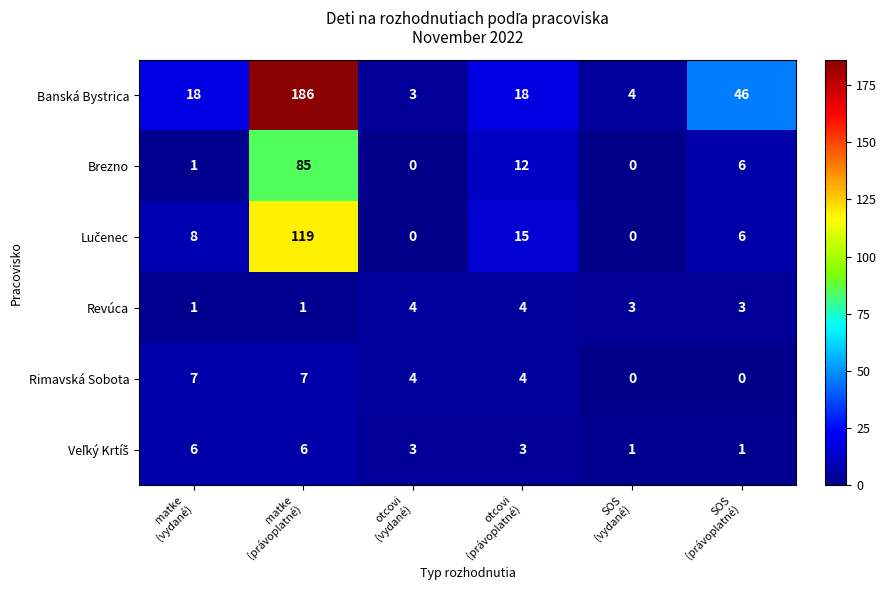

What is the difference between the maximum and minimum values in the Rimavská Sobota series?

7